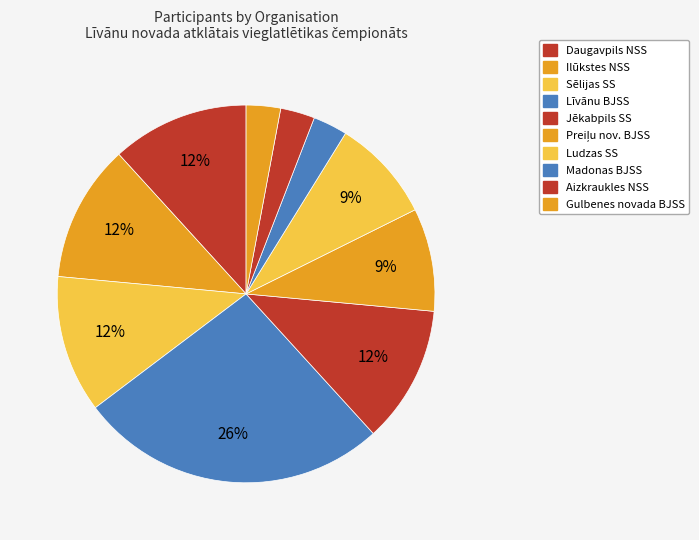

How many segments does this pie chart have?

10